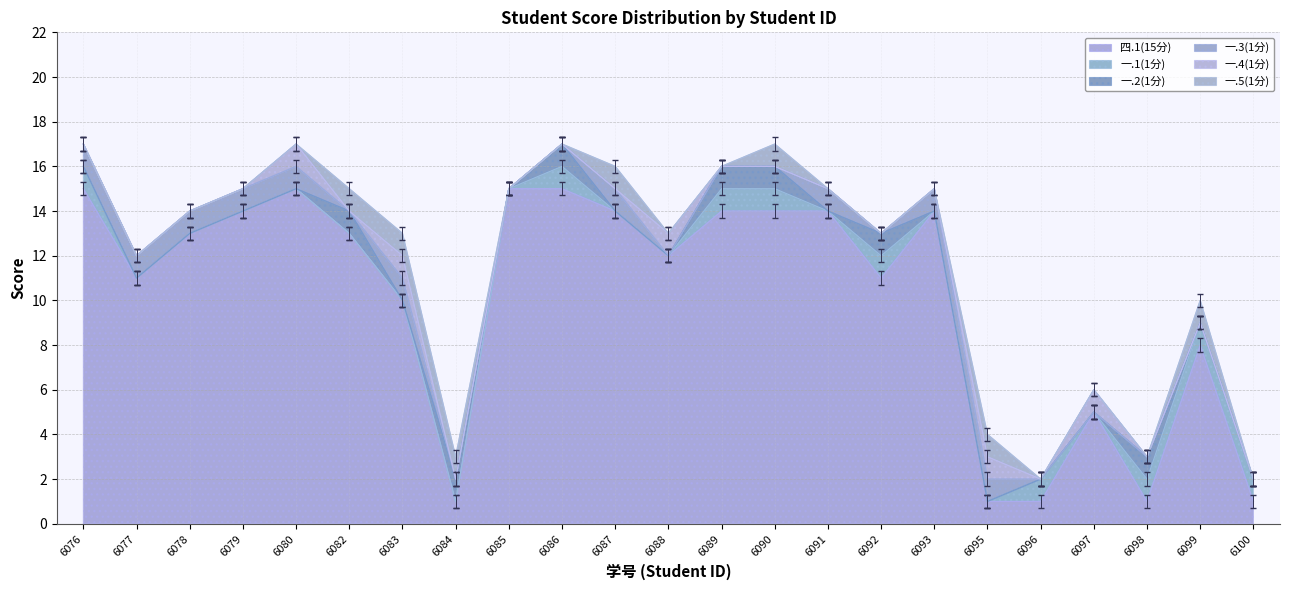

How many intersections are there between 一.2(1分) and 一.5(1分)?

2